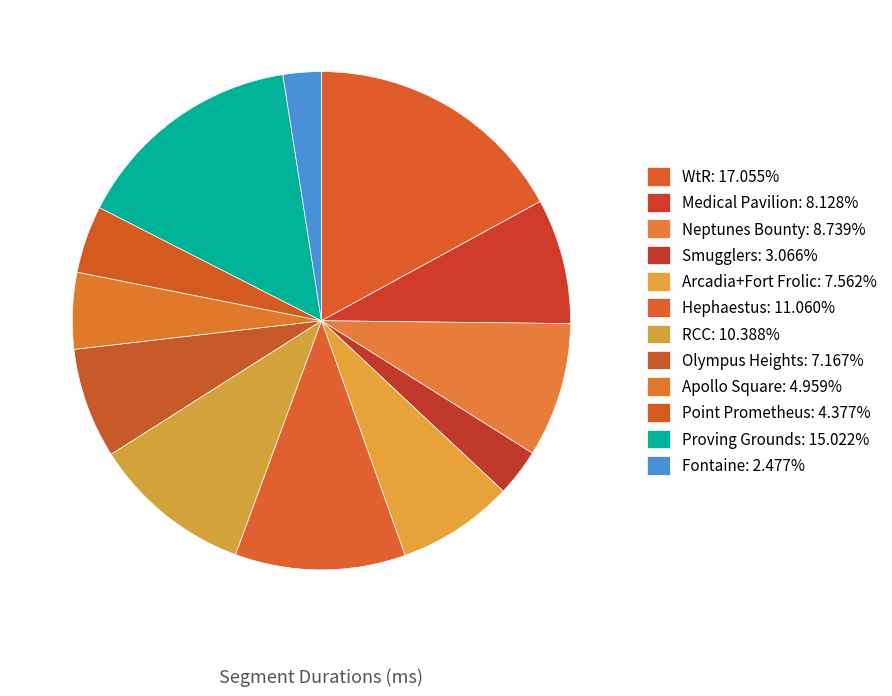

Which category has the smallest portion of the pie?

Fontaine